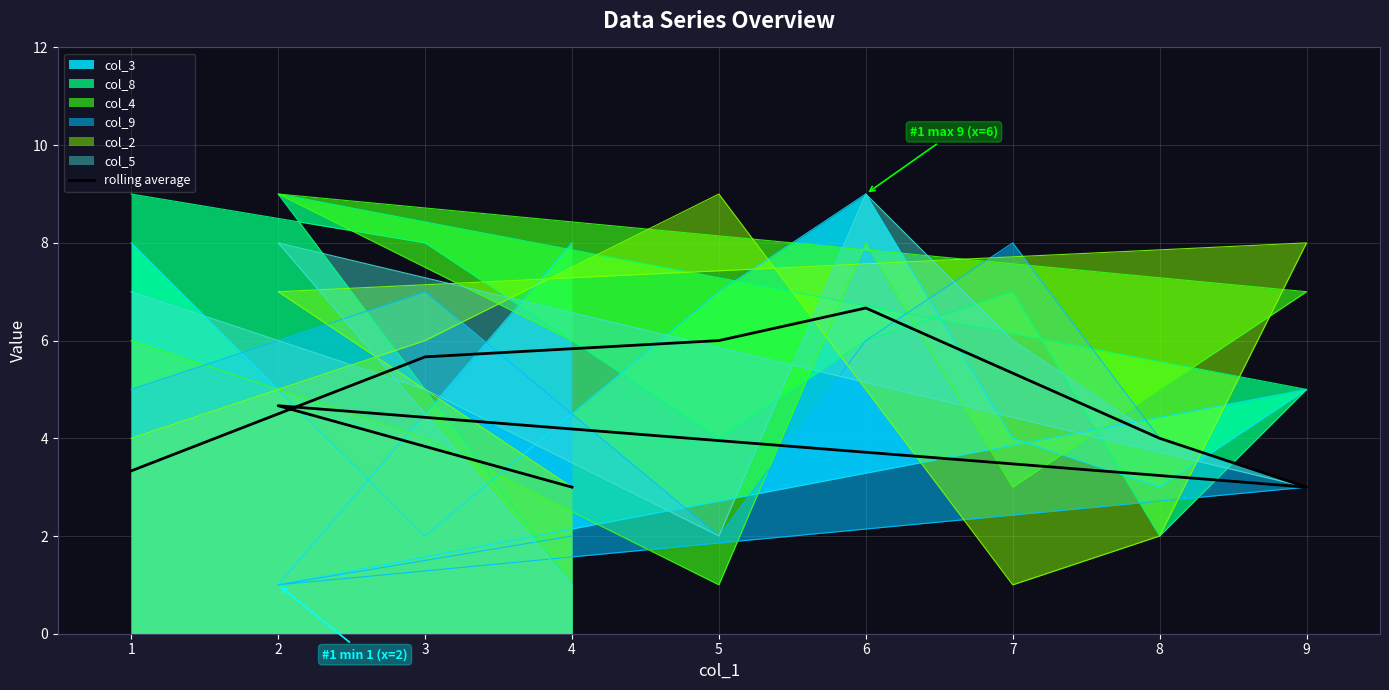

What is the average value?

4.6